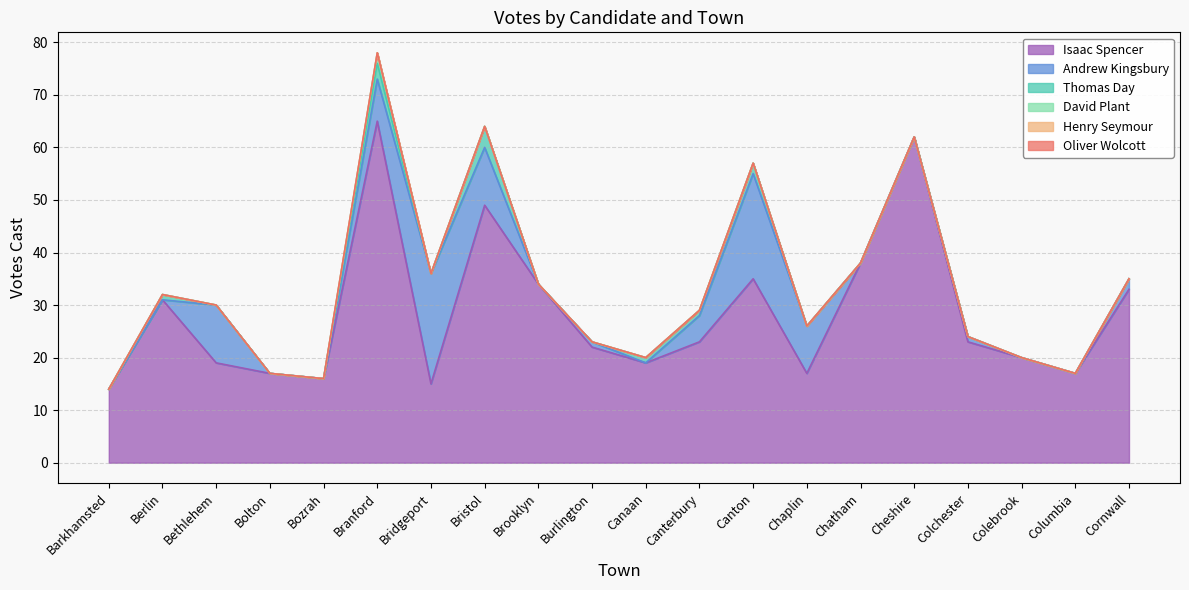

List the labels in order of Thomas Day value, largest first.

Bristol, Branford, Canton, Berlin, Canaan, Canterbury, Barkhamsted, Bethlehem, Bolton, Bozrah, Bridgeport, Brooklyn, Burlington, Chaplin, Chatham, Cheshire, Colchester, Colebrook, Columbia, Cornwall